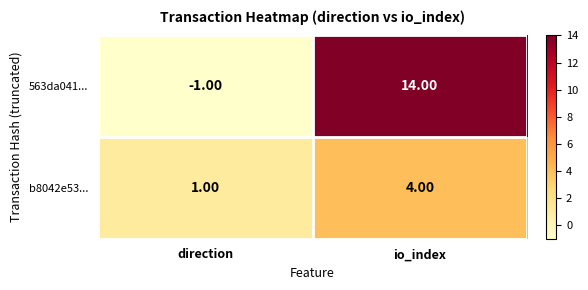

List the series in order of their peak value, highest first.

563da041..., b8042e53...